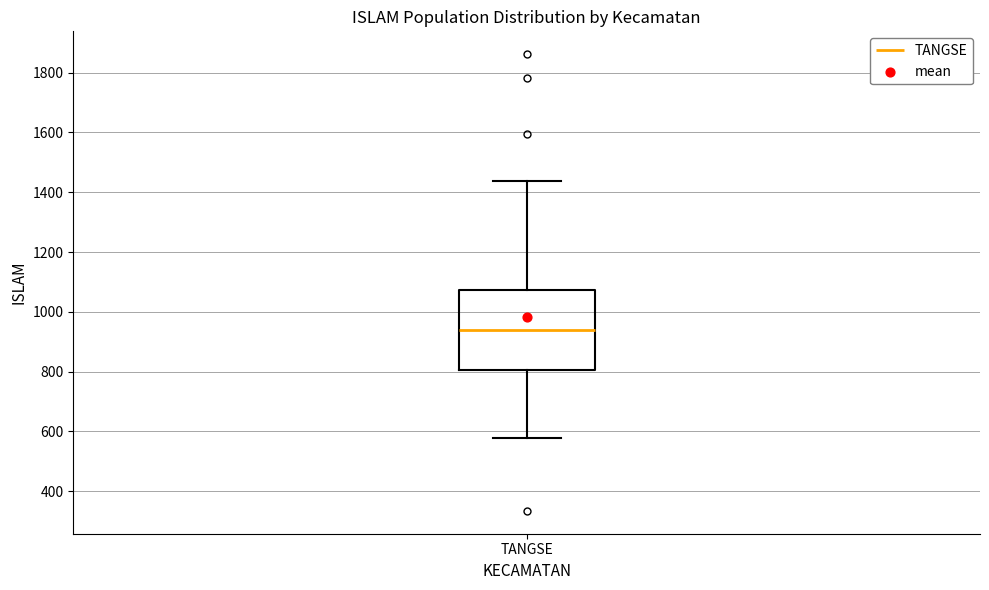

Transcribe this box plot: give where the median line is, the range the box spans, and where the two whiskers end, as read against the y-axis. The values are not printed on the chart, so give them approximately, as read against the axis.

median 940, box 800 to 1080, whiskers 580 to 1440